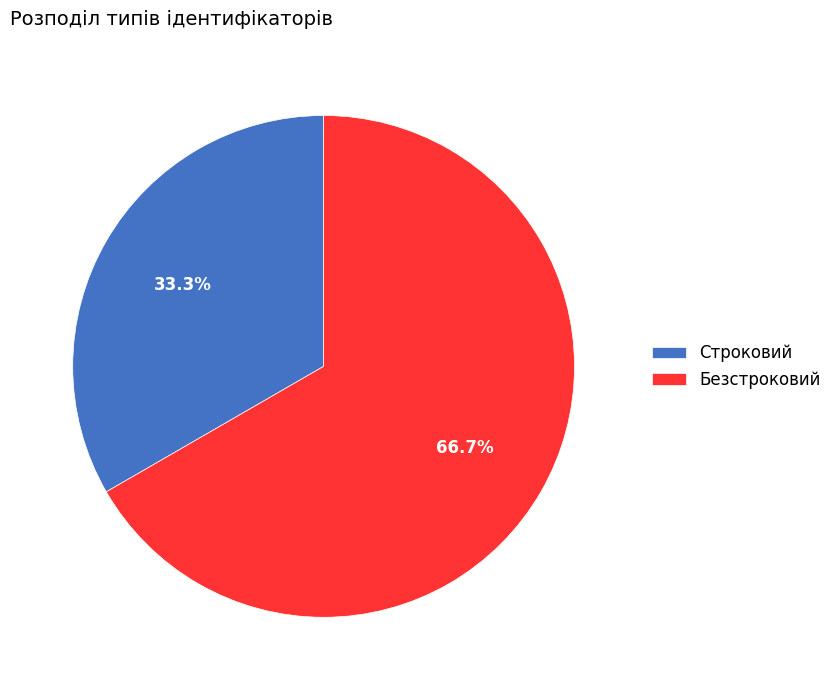

Rank the categories by value from lowest to highest.

Строковий, Безстроковий